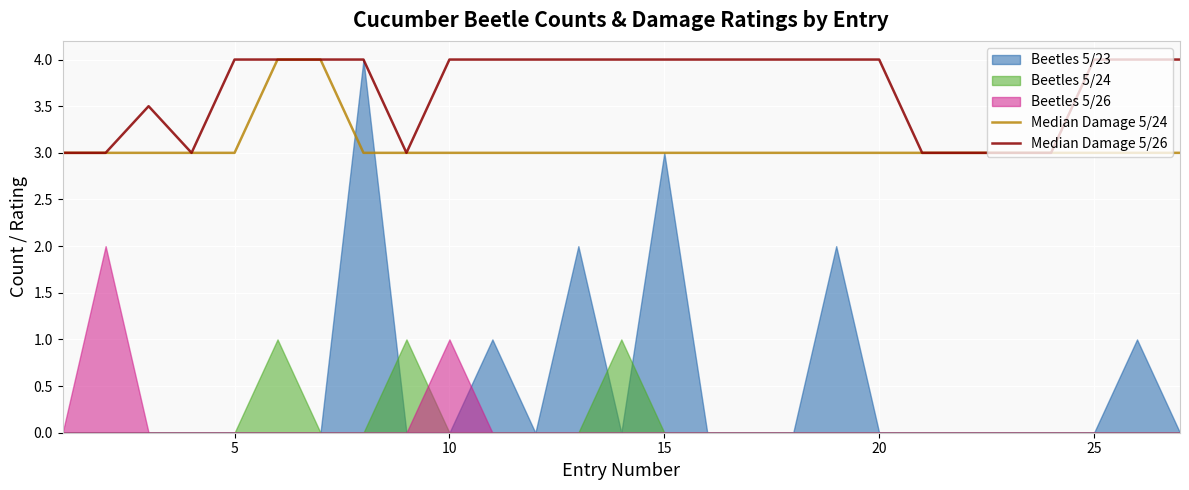

Is the value of Median Damage 5/26 at 22 greater than the value of Median Damage 5/24 at 13?

No